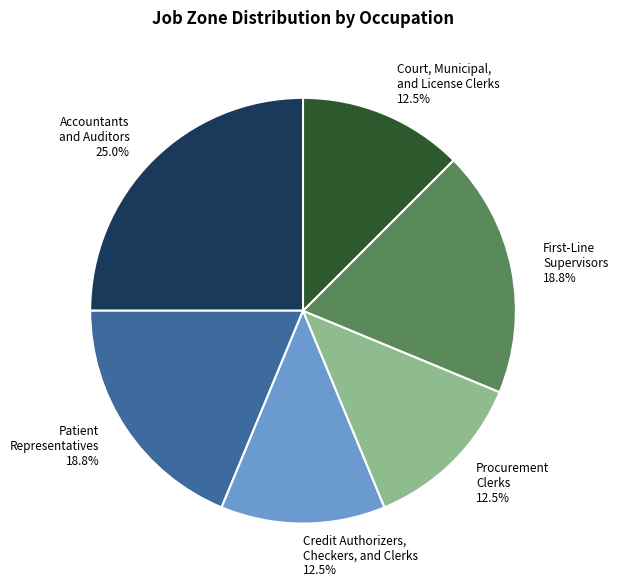

Is there any slice that represents more than half of the pie?

No